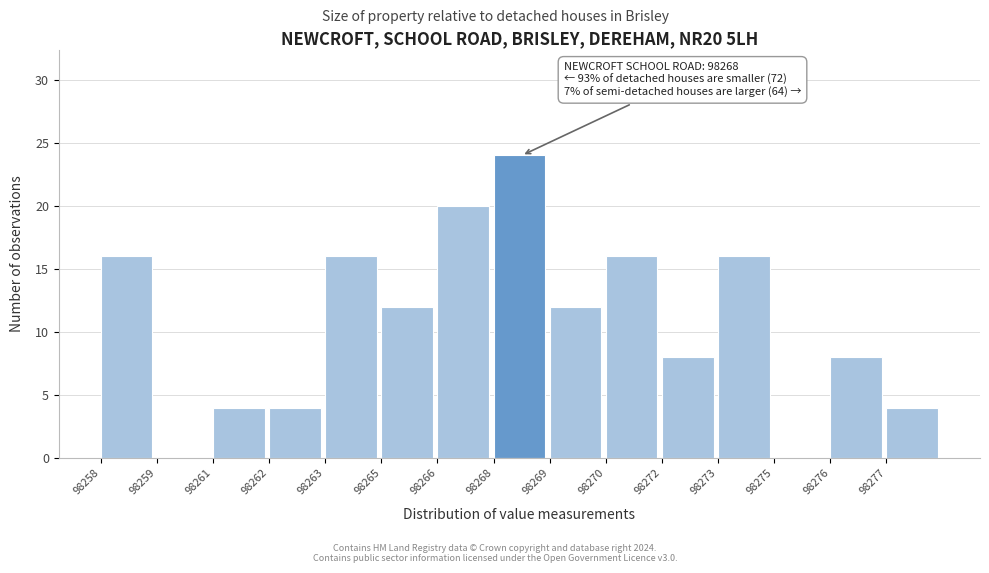

Reading left to right, list all the values displayed in this chart.

98258=16	98259=0	98261=4	98262=4	98263=16	98265=12	98266=20	98268=24	98269=12	98270=16	98272=8	98273=16	98275=0	98276=8	98277=4